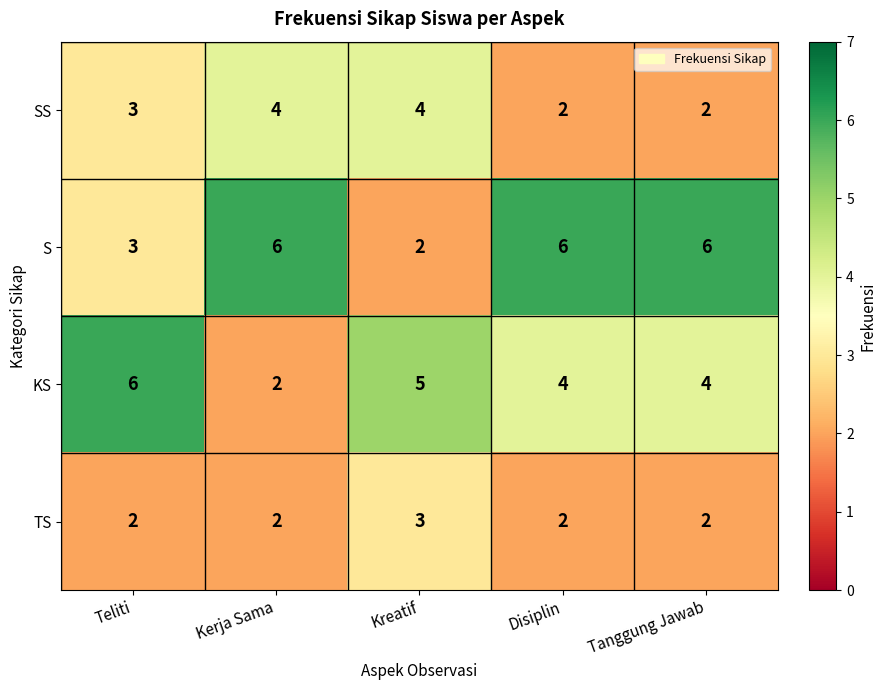

List the series in order of their overall mean, highest first.

S, KS, SS, TS